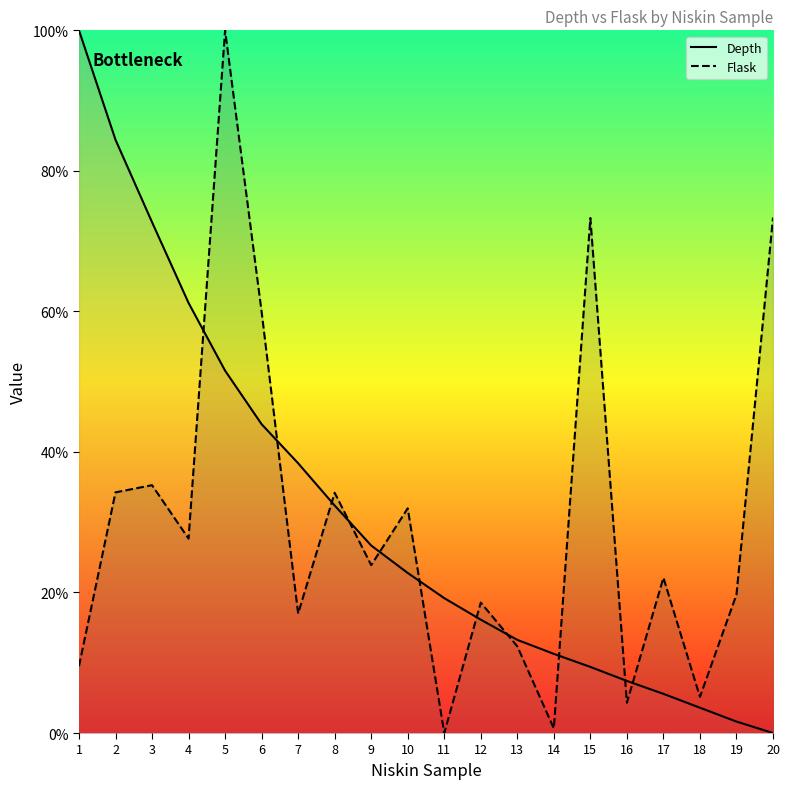

The Depth series shows 6.5 at 14. True or false?

False